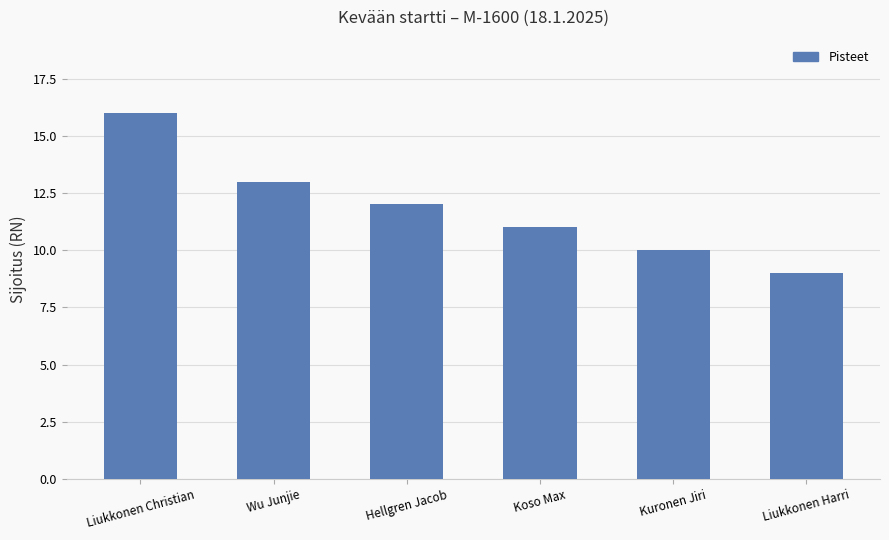

What is the maximum value shown in the chart?

16